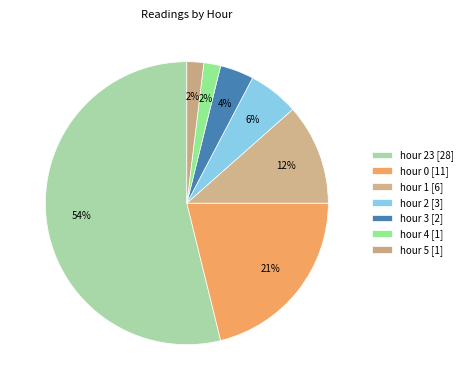

Is there a majority slice in this chart?

Yes